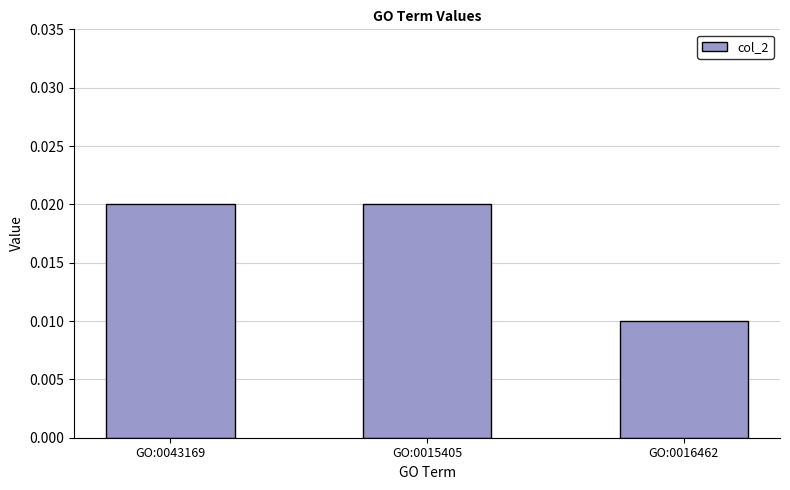

What is the label of the 2nd bar from the left?

GO:0015405